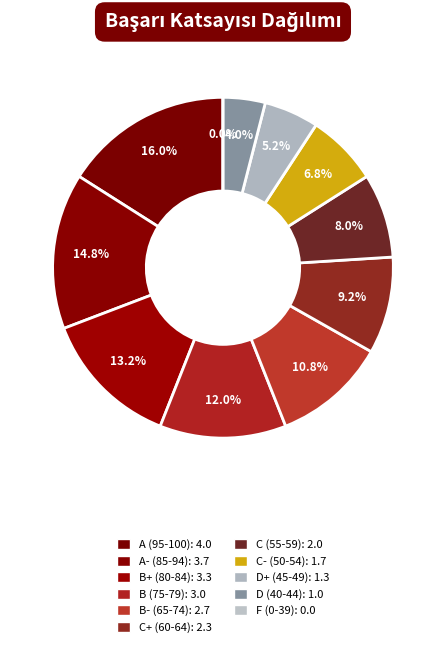

What percentage is NOT represented by B- (65-74)?

89.2%